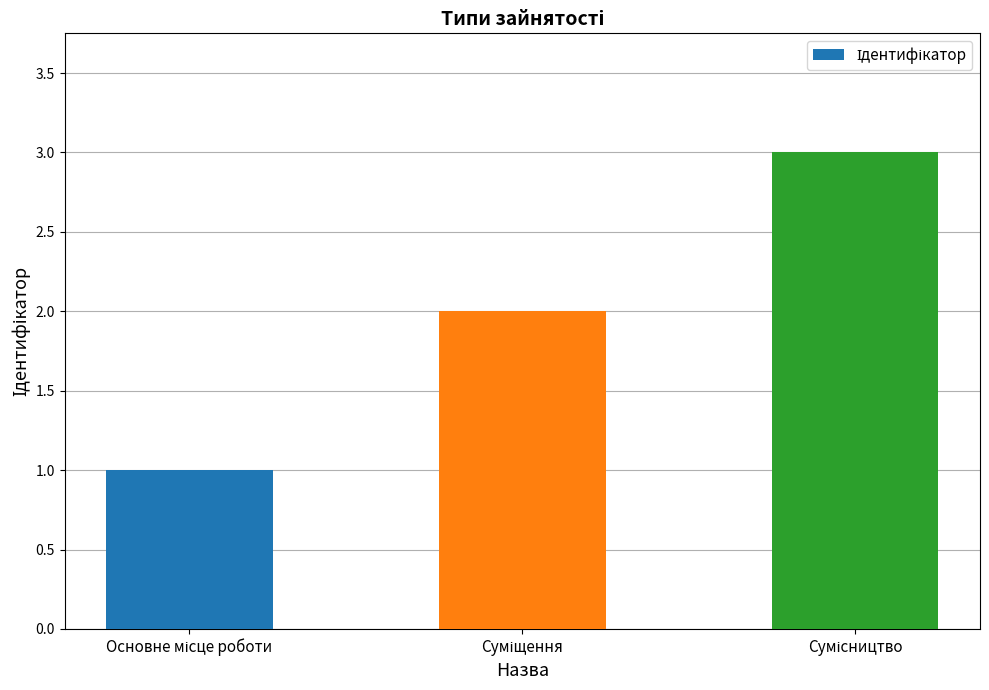

Are the bars horizontal?

No